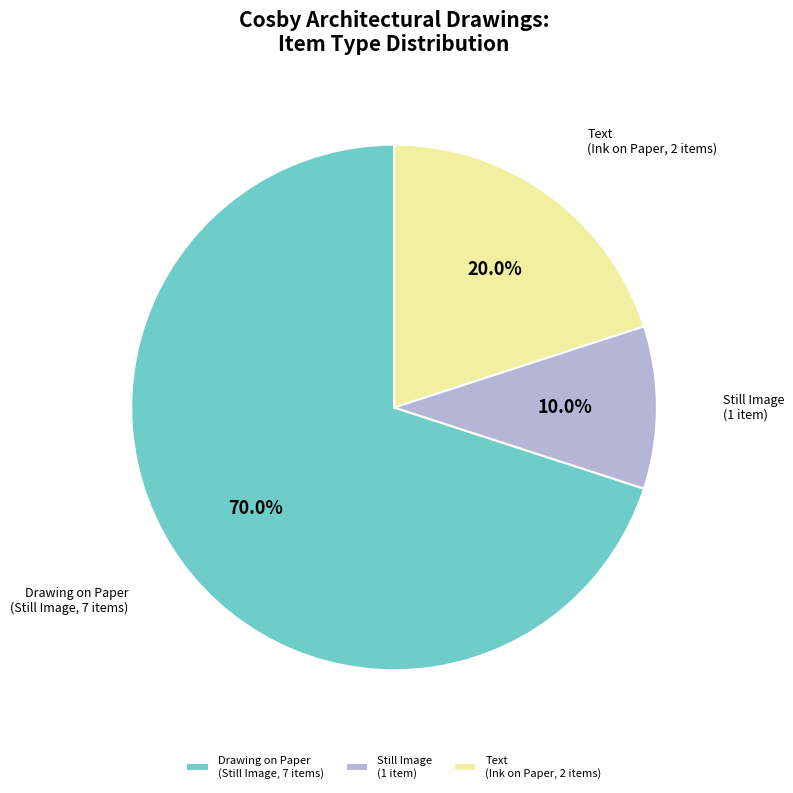

Count the number of slices in the pie.

3